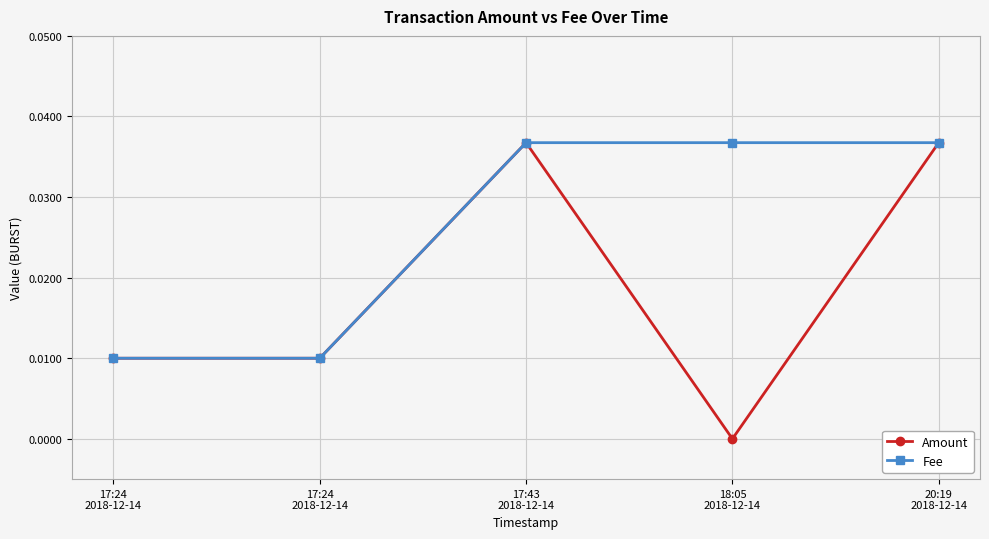

Count the number of data series in this chart.

2